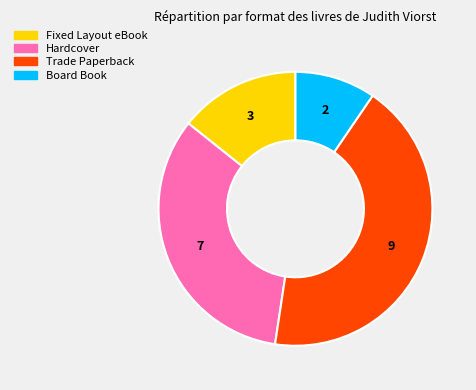

The Board Book slice represents 1% of the pie. True or false?

False